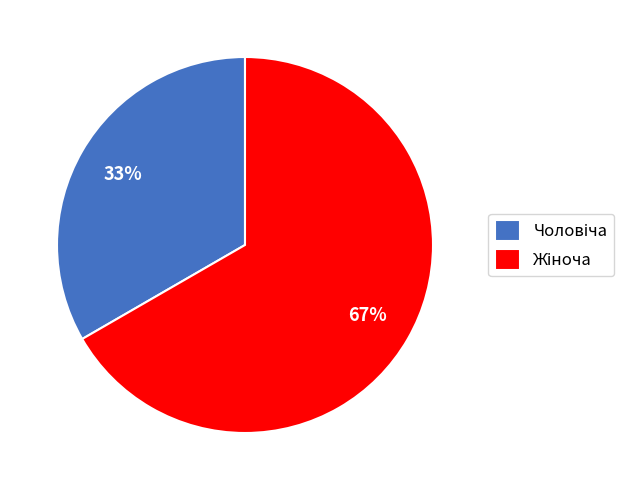

To the nearest percent, what is the average slice percentage?

50%